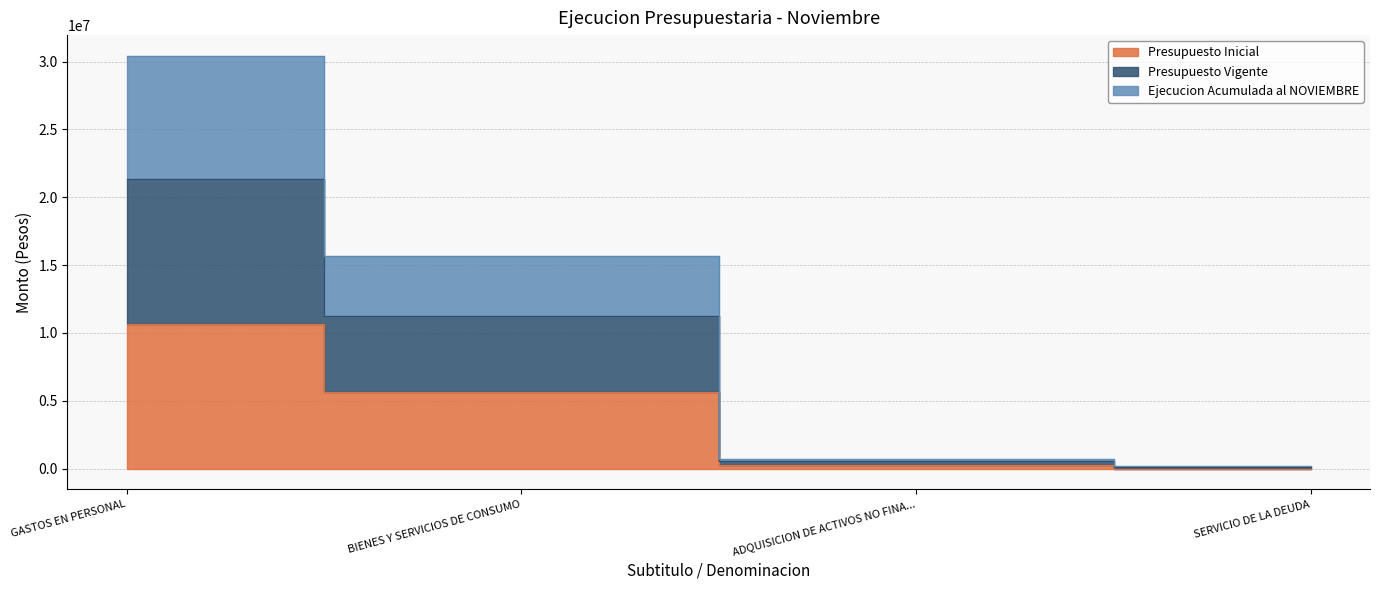

True or false: Presupuesto Inicial and Ejecucion Acumulada al NOVIEMBRE cross at least once.

False